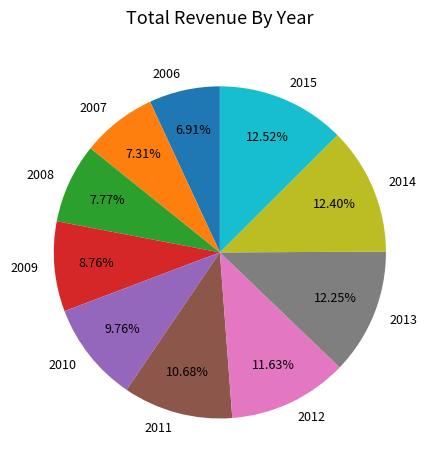

Do 2012 and 2008 together represent more than half of the pie?

No